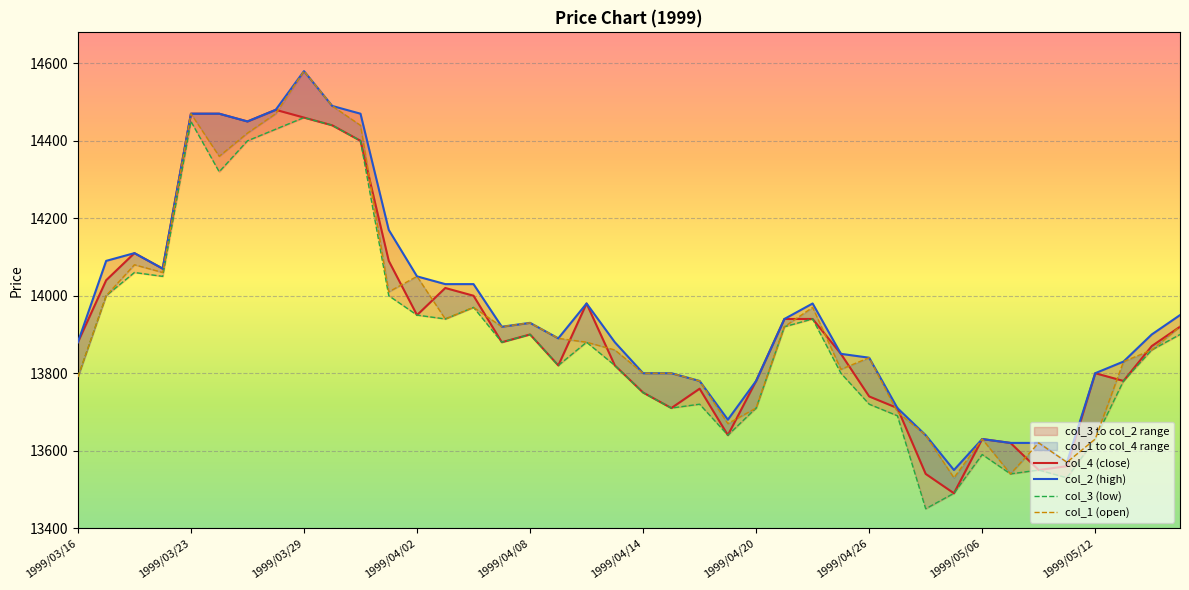

Reading right to left, what are all the values shown in this chart?

col_4: 1999/05/17=13920	1999/05/14=13870	1999/05/13=13780	1999/05/12=13800	1999/05/11=13560	1999/05/10=13550	1999/05/07=13620	1999/05/06=13630	1999/04/30=13490	1999/04/28=13540	1999/04/27=13710	1999/04/26=13740	1999/04/23=13850	1999/04/22=13940	1999/04/21=13940	1999/04/20=13780	1999/04/19=13640	1999/04/16=13760	1999/04/15=13710	1999/04/14=13750	1999/04/13=13820	1999/04/12=13980	1999/04/09=13820	1999/04/08=13900	1999/04/07=13880	1999/04/06=14000	1999/04/05=14020	1999/04/02=13950	1999/04/01=14090	1999/03/31=14400	1999/03/30=14440	1999/03/29=14460	1999/03/26=14480	1999/03/25=14450	1999/03/24=14470	1999/03/23=14470	1999/03/19=14070	1999/03/18=14110	1999/03/17=14040	1999/03/16=13880
col_2: 1999/05/17=13950	1999/05/14=13900	1999/05/13=13830	1999/05/12=13800	1999/05/11=13570	1999/05/10=13620	1999/05/07=13620	1999/05/06=13630	1999/04/30=13550	1999/04/28=13640	1999/04/27=13710	1999/04/26=13840	1999/04/23=13850	1999/04/22=13980	1999/04/21=13940	1999/04/20=13780	1999/04/19=13680	1999/04/16=13780	1999/04/15=13800	1999/04/14=13800	1999/04/13=13880	1999/04/12=13980	1999/04/09=13890	1999/04/08=13930	1999/04/07=13920	1999/04/06=14030	1999/04/05=14030	1999/04/02=14050	1999/04/01=14170	1999/03/31=14470	1999/03/30=14490	1999/03/29=14580	1999/03/26=14480	1999/03/25=14450	1999/03/24=14470	1999/03/23=14470	1999/03/19=14070	1999/03/18=14110	1999/03/17=14090	1999/03/16=13880
col_3: 1999/05/17=13900	1999/05/14=13860	1999/05/13=13780	1999/05/12=13630	1999/05/11=13530	1999/05/10=13550	1999/05/07=13540	1999/05/06=13590	1999/04/30=13490	1999/04/28=13450	1999/04/27=13690	1999/04/26=13720	1999/04/23=13800	1999/04/22=13940	1999/04/21=13920	1999/04/20=13710	1999/04/19=13640	1999/04/16=13720	1999/04/15=13710	1999/04/14=13750	1999/04/13=13820	1999/04/12=13880	1999/04/09=13820	1999/04/08=13900	1999/04/07=13880	1999/04/06=13970	1999/04/05=13940	1999/04/02=13950	1999/04/01=14000	1999/03/31=14400	1999/03/30=14440	1999/03/29=14460	1999/03/26=14430	1999/03/25=14400	1999/03/24=14320	1999/03/23=14450	1999/03/19=14050	1999/03/18=14060	1999/03/17=14000	1999/03/16=13790
col_1: 1999/05/17=13920	1999/05/14=13860	1999/05/13=13830	1999/05/12=13630	1999/05/11=13570	1999/05/10=13620	1999/05/07=13540	1999/05/06=13630	1999/04/30=13530	1999/04/28=13640	1999/04/27=13700	1999/04/26=13840	1999/04/23=13810	1999/04/22=13970	1999/04/21=13920	1999/04/20=13710	1999/04/19=13670	1999/04/16=13780	1999/04/15=13800	1999/04/14=13800	1999/04/13=13860	1999/04/12=13880	1999/04/09=13890	1999/04/08=13930	1999/04/07=13920	1999/04/06=13970	1999/04/05=13940	1999/04/02=14050	1999/04/01=14010	1999/03/31=14440	1999/03/30=14490	1999/03/29=14580	1999/03/26=14470	1999/03/25=14420	1999/03/24=14360	1999/03/23=14470	1999/03/19=14060	1999/03/18=14080	1999/03/17=14000	1999/03/16=13790